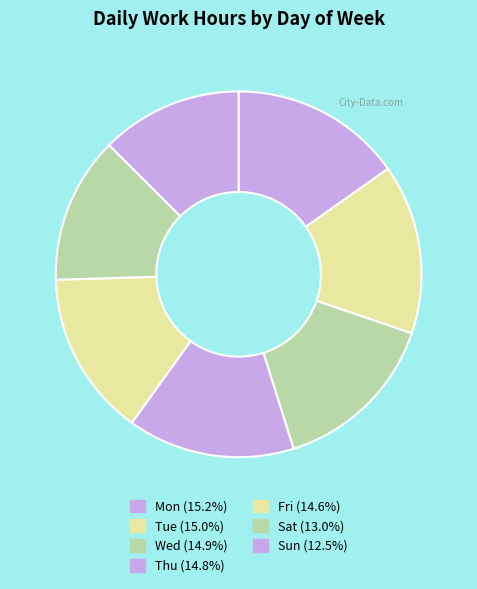

The Wed slice represents 15% of the pie. True or false?

True